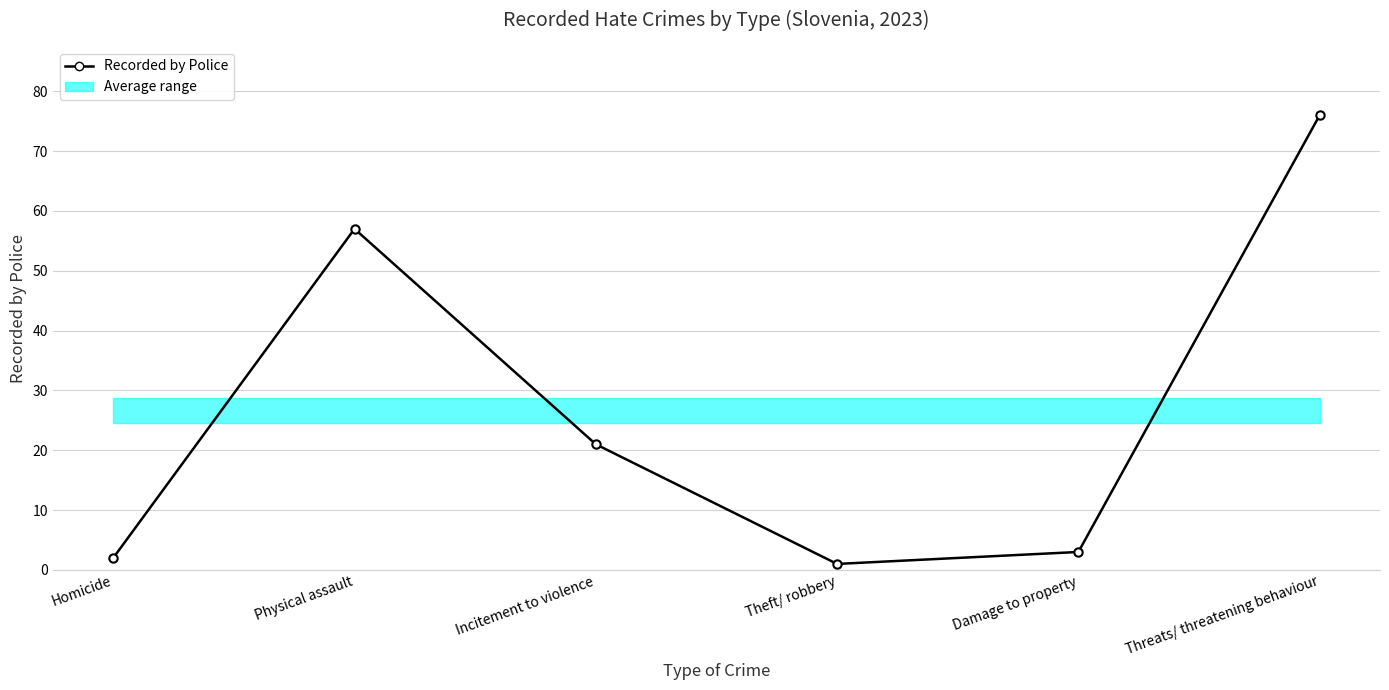

Which has a higher value, Homicide or Theft/ robbery?

Homicide